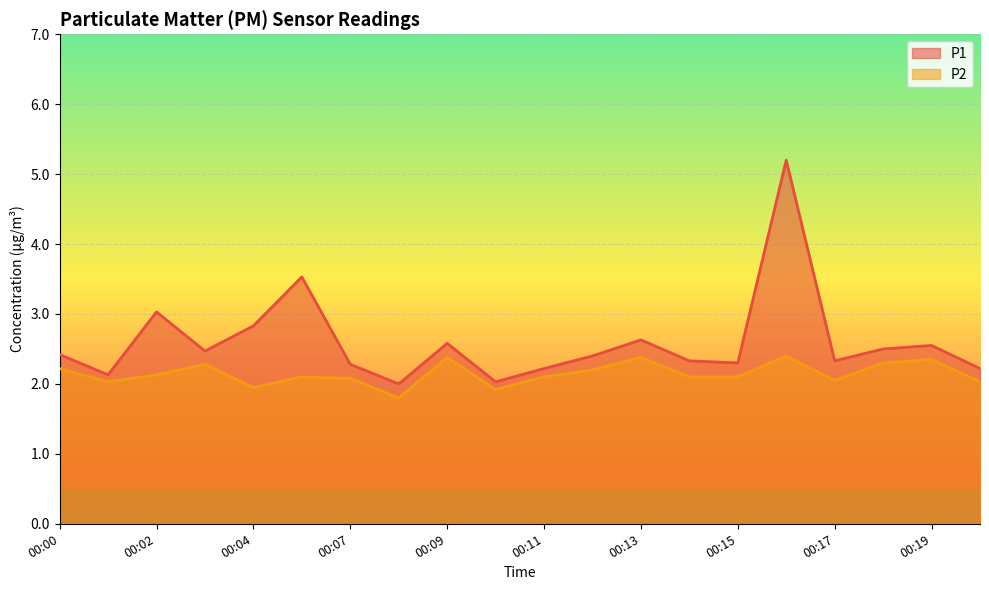

What is the difference between the maximum and minimum values in the P1 series?

3.2